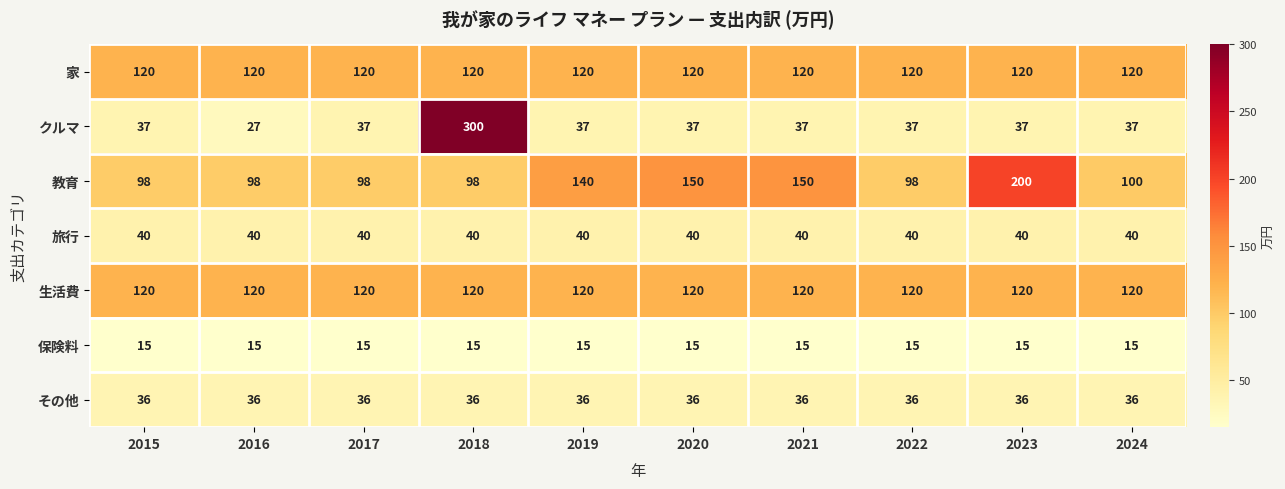

What is the average value of the 家 series?

120